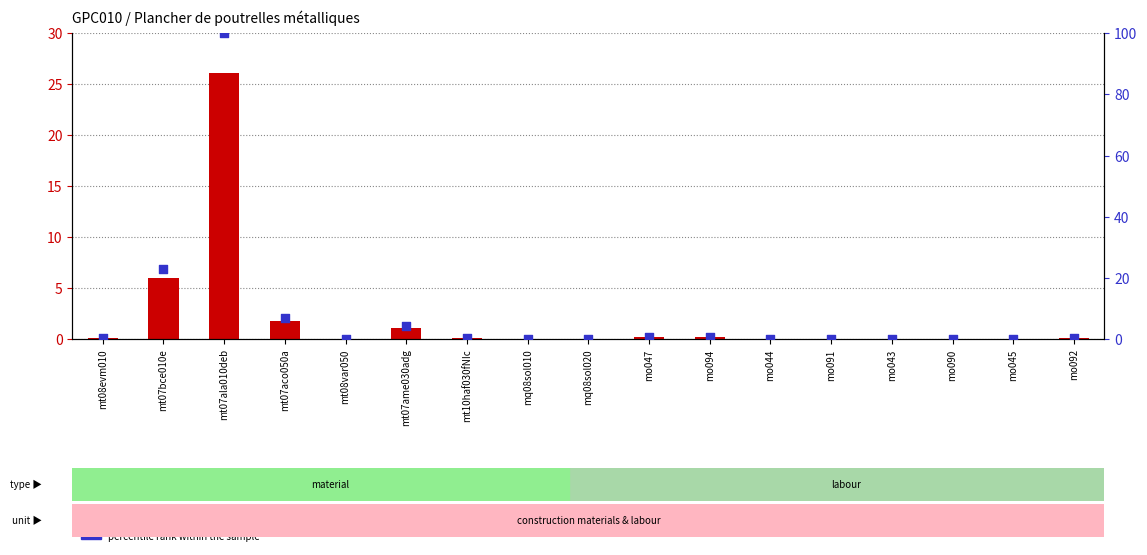

At how many categories does at least one series exceed 42?

1